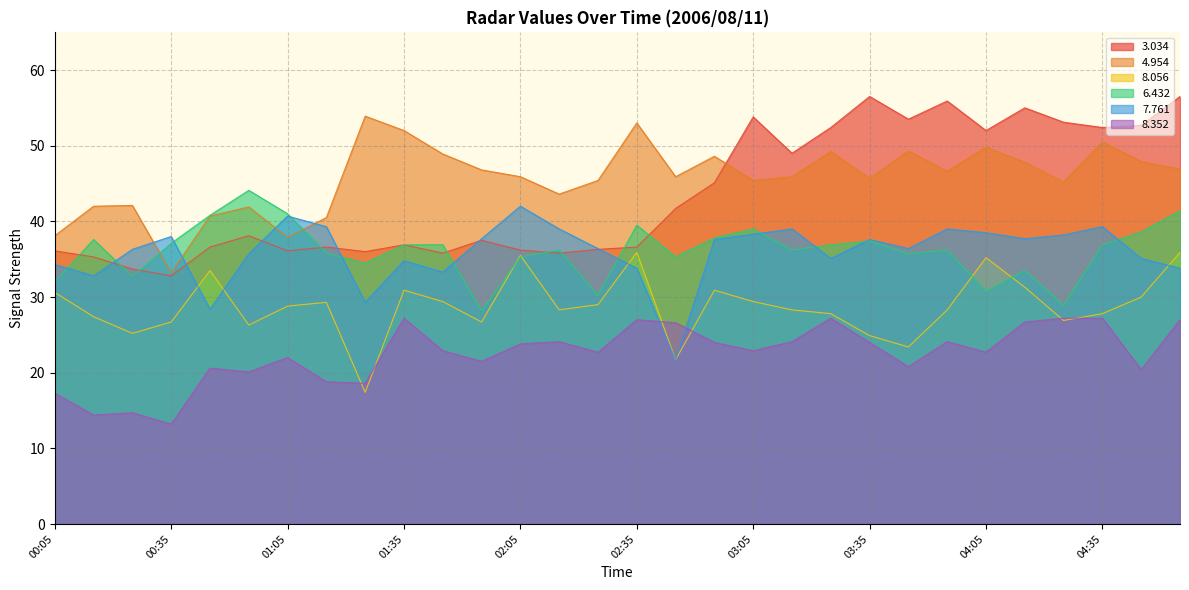

What is the difference between the   4.954 values at 00:25 and 01:25?

11.8